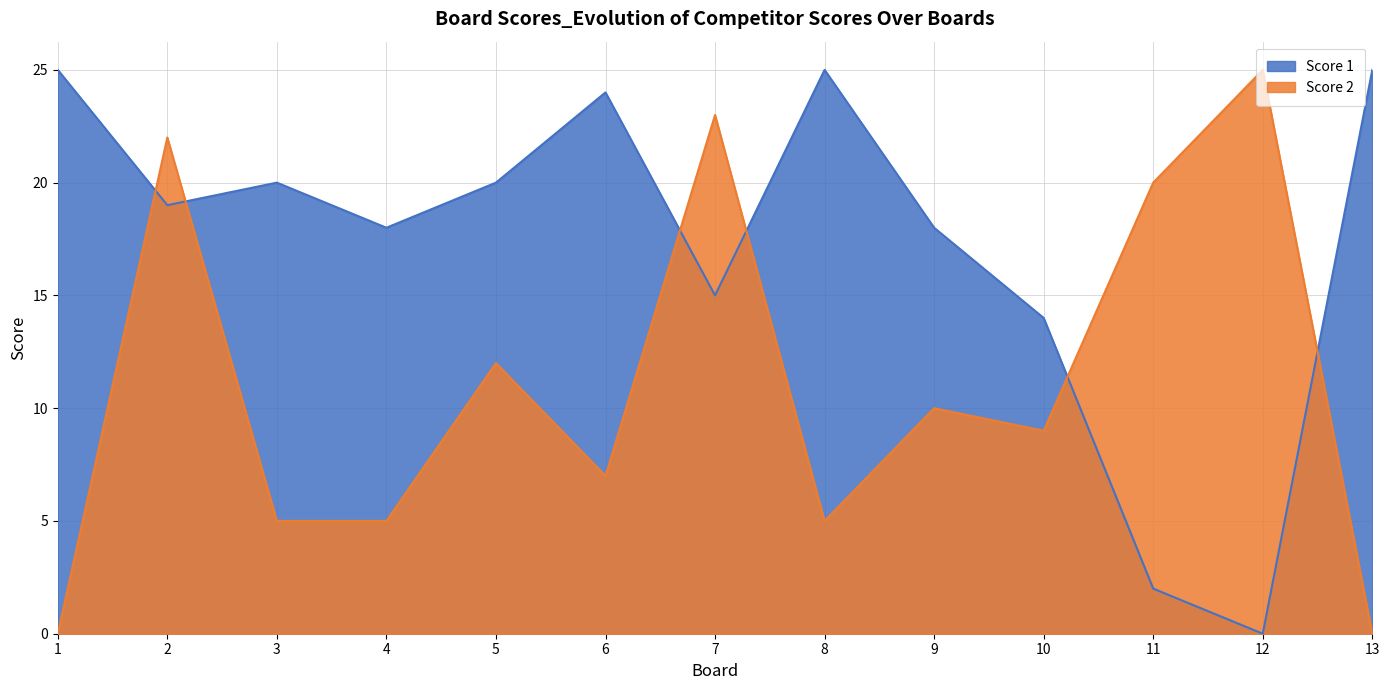

Rank the categories by Score 2 value from lowest to highest.

1, 13, 3, 4, 8, 6, 10, 9, 5, 11, 2, 7, 12